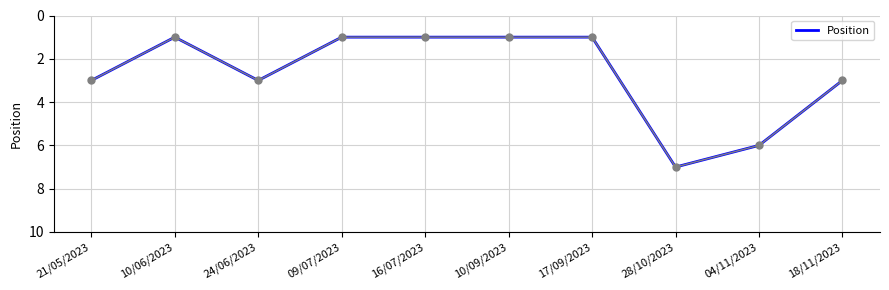

The value at 28/10/2023 is 7. True or false?

True